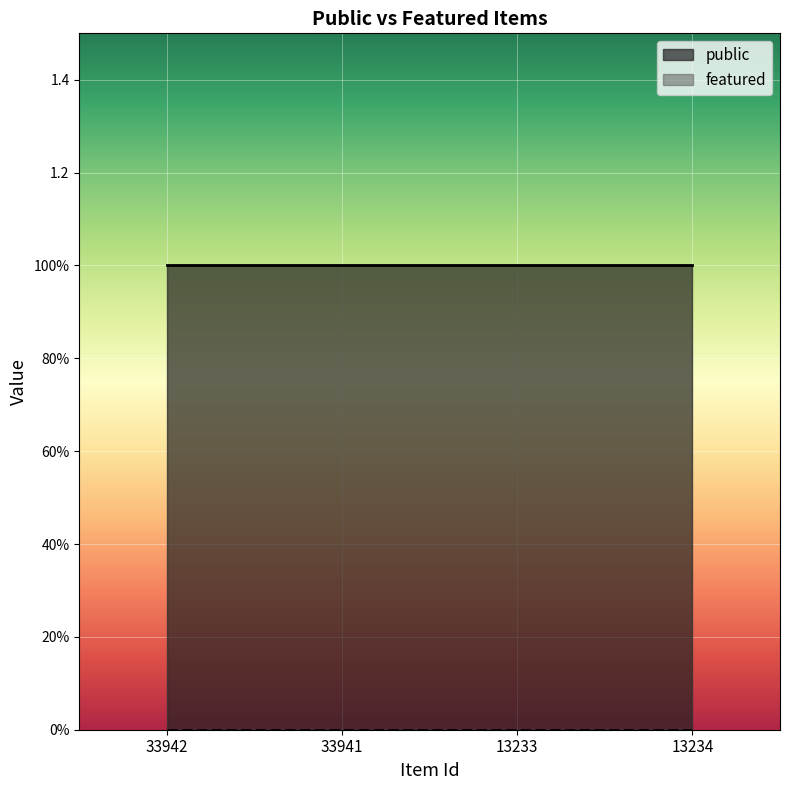

Rank the series at 13233 from highest to lowest value.

public, featured